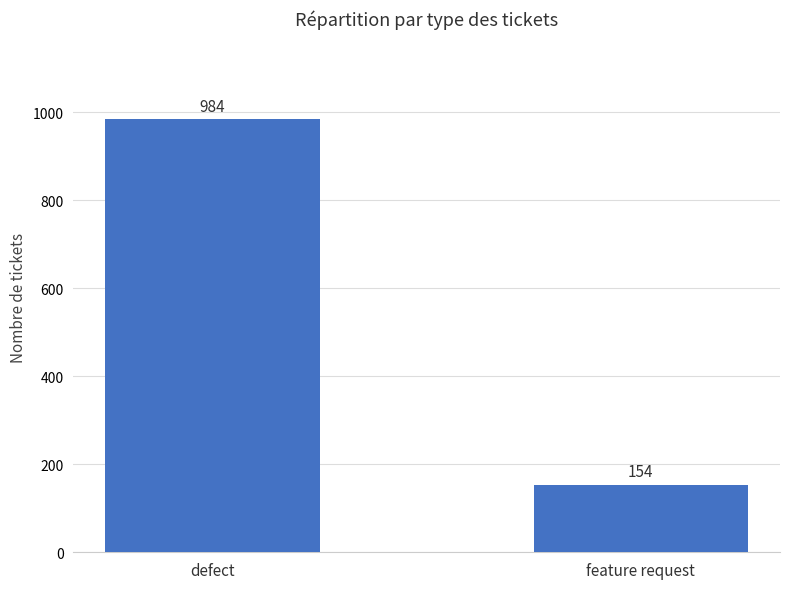

Which category has the lowest value across all series?

feature request